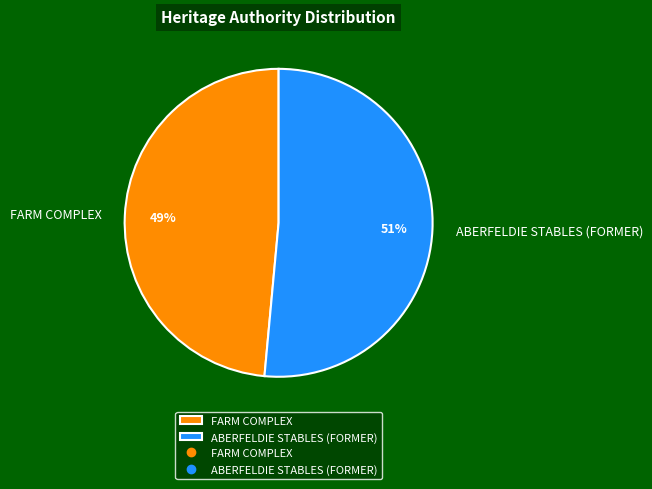

To the nearest percent, what portion does ABERFELDIE STABLES (FORMER) represent?

51%